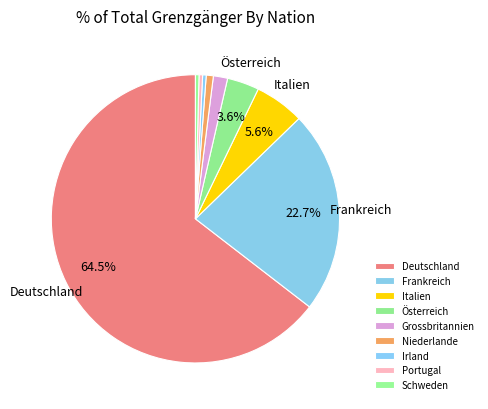

Rank the categories by value from highest to lowest.

Deutschland, Frankreich, Italien, Österreich, Grossbritannien, Niederlande, Irland, Portugal, Schweden